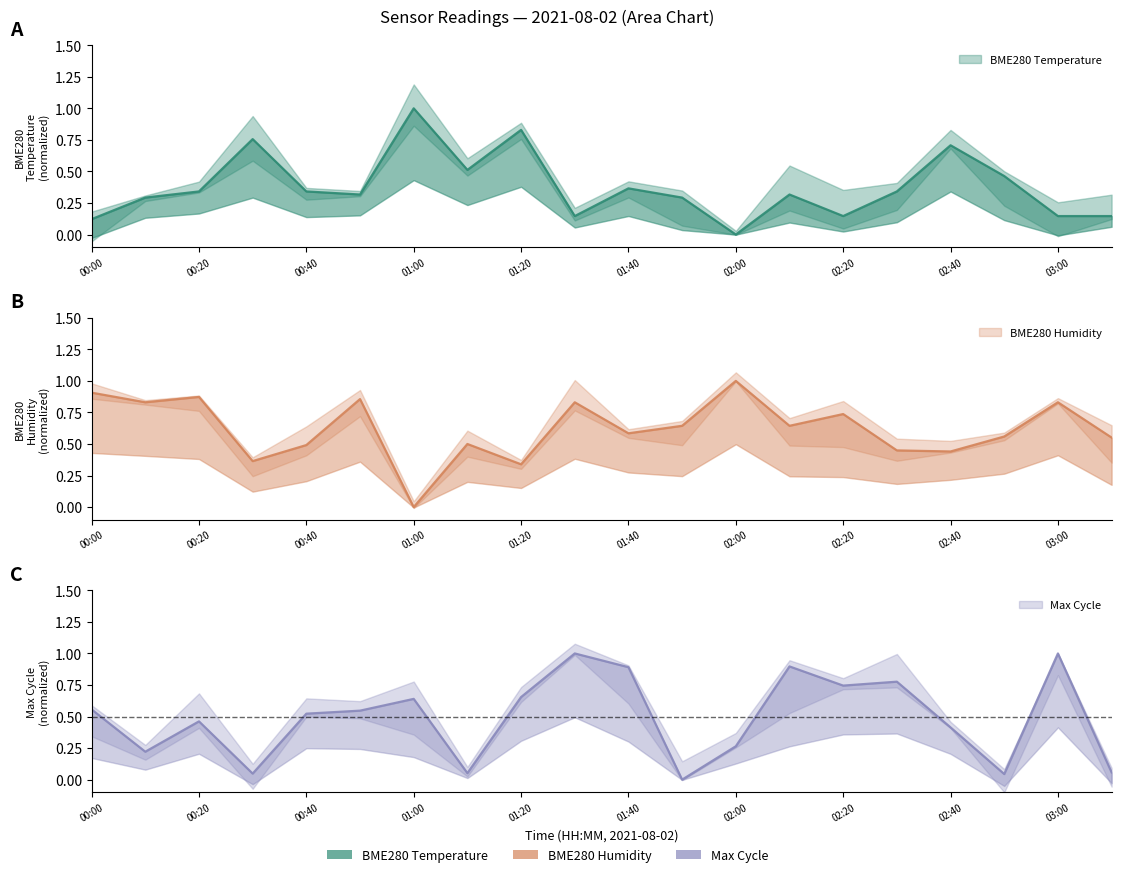

Which series has the widest spread of values?

BME280_temperature